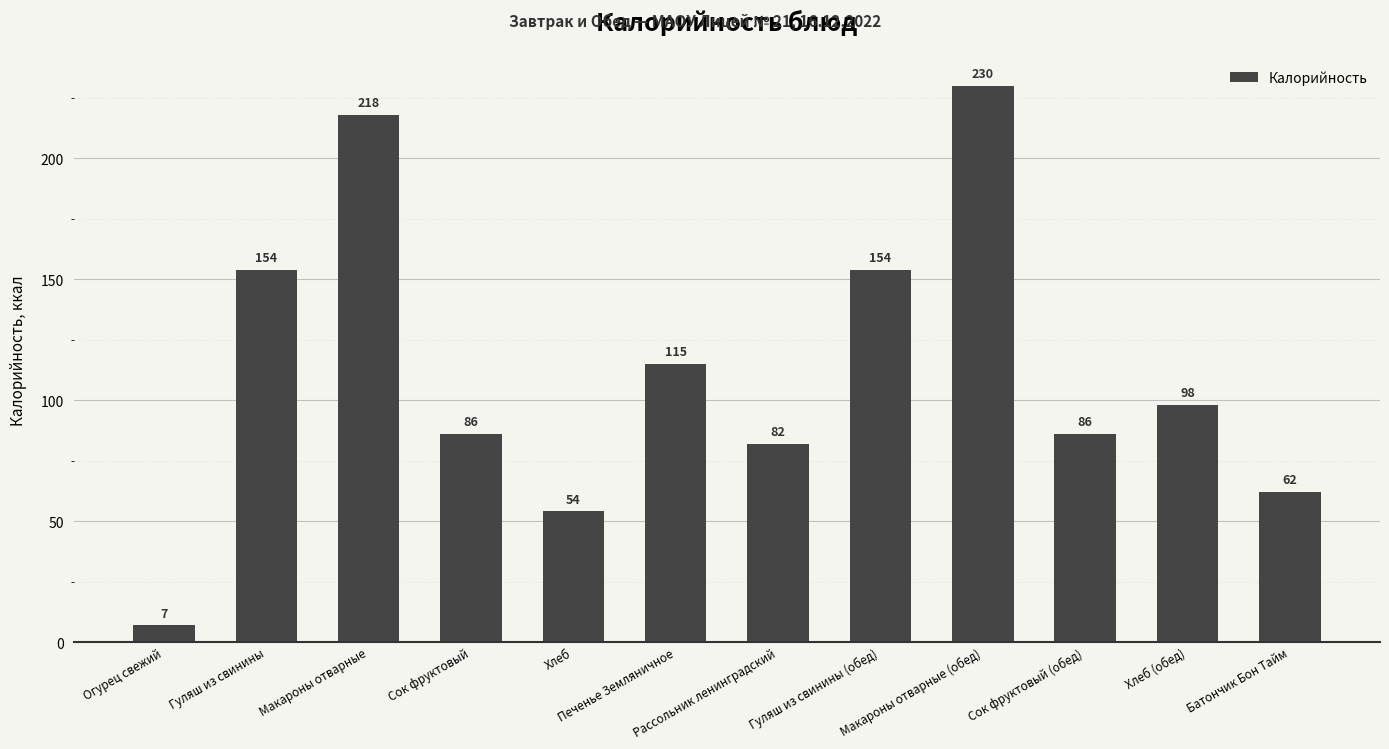

What is the sum of the values at Макароны отварные (обед) and Хлеб (обед)?

328